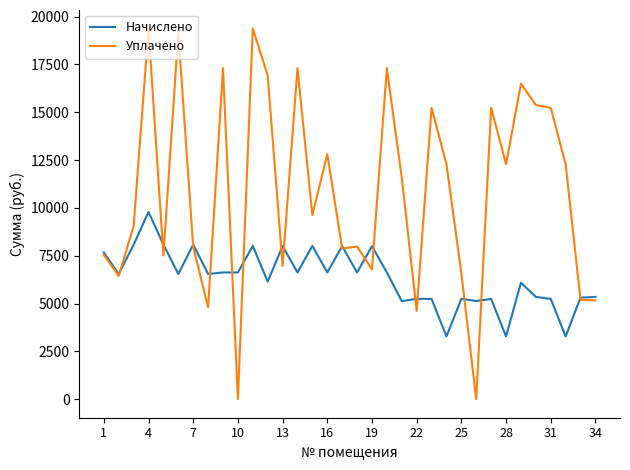

List the series in order of their overall mean, lowest first.

Начислено, Уплачено